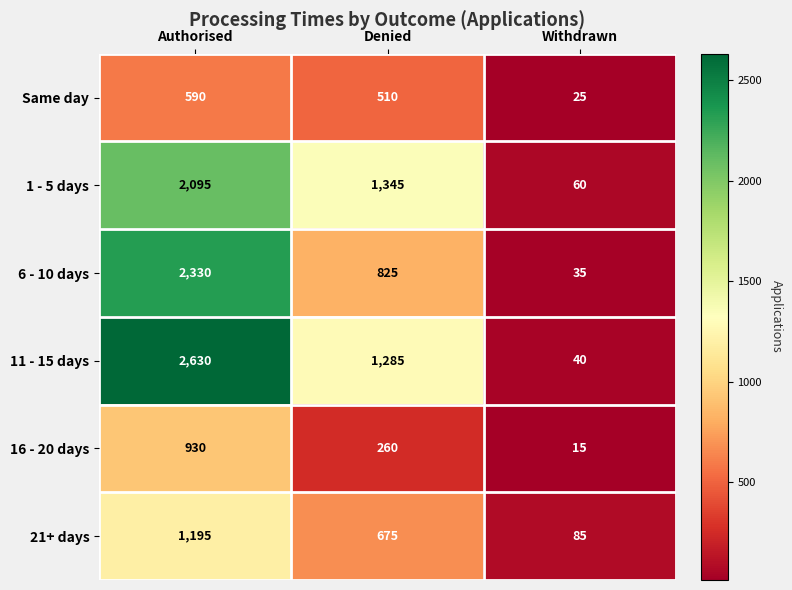

What is the total value across all series at Withdrawn?

260